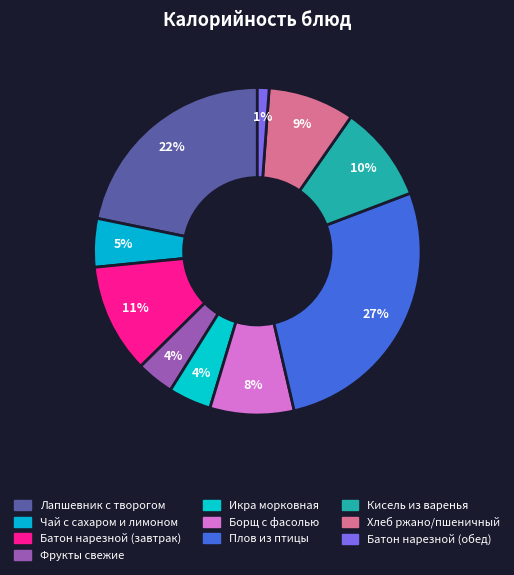

Which category has the biggest portion of the pie?

Плов из птицы